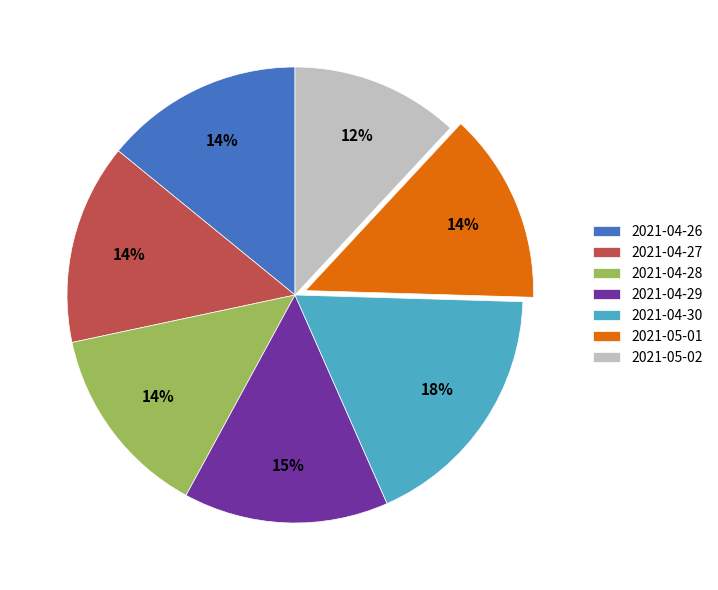

What is the largest slice in the pie chart?

2021-04-30